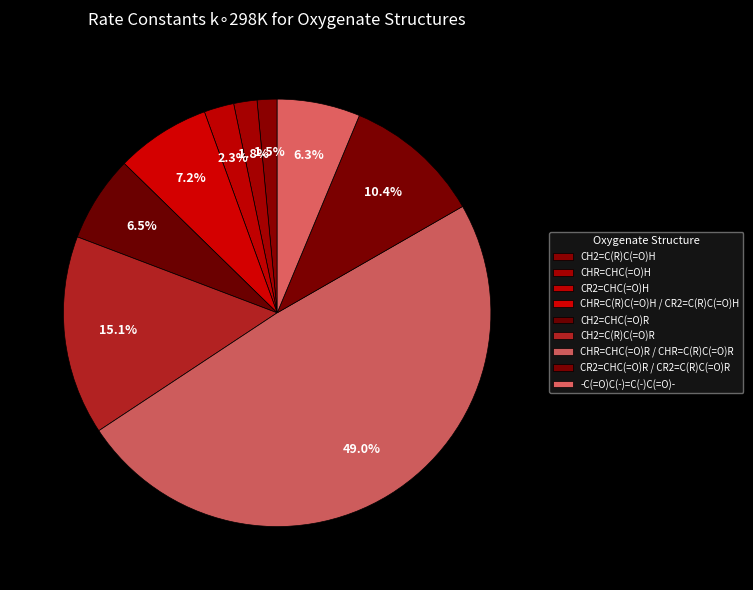

To the nearest percent, what is the combined percentage of -C(=O)C(-)=C(-)C(=O)- and CHR=CHC(=O)R / CHR=C(R)C(=O)R?

55%